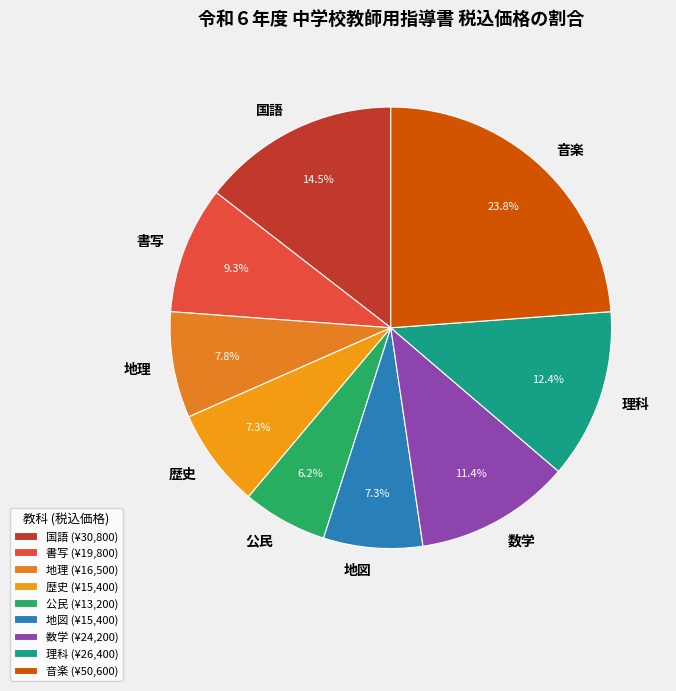

Combined, what portion of the pie is 書写 and 地図?

16.6%